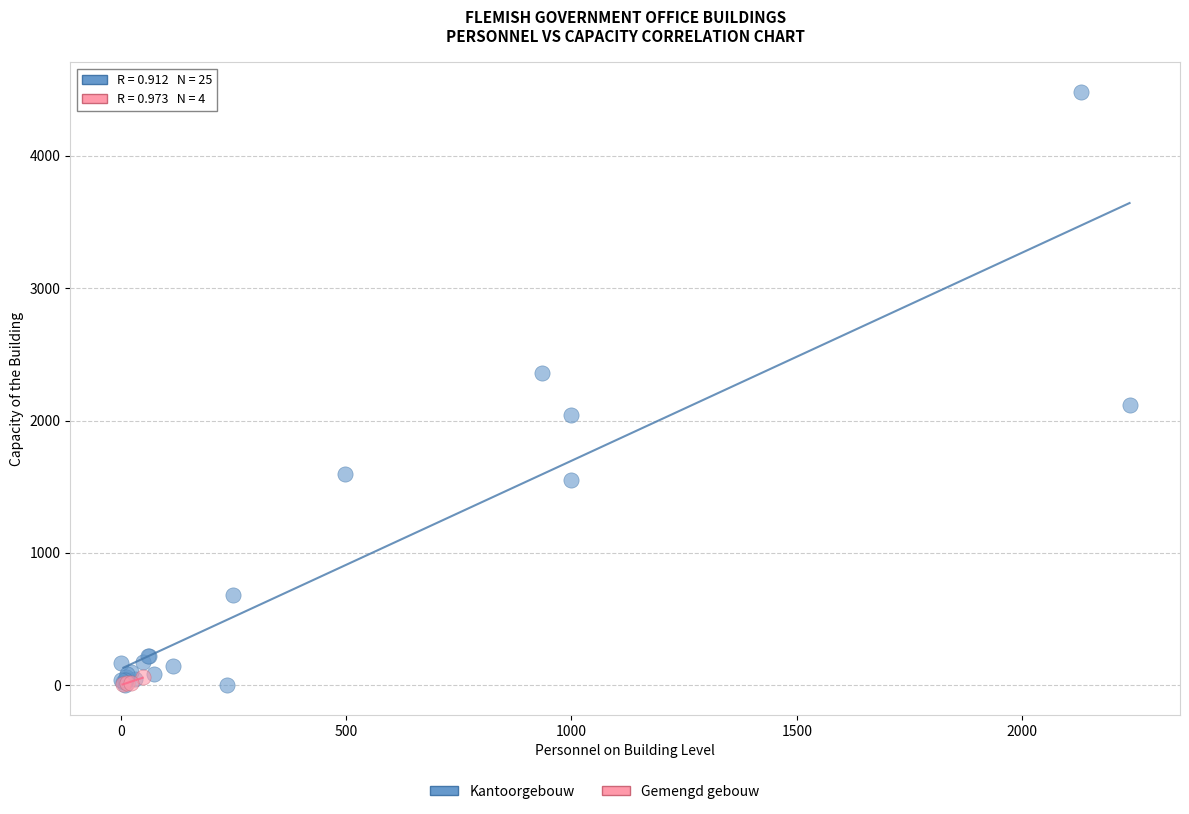

Which series has the widest spread of Y values?

Kantoorgebouw